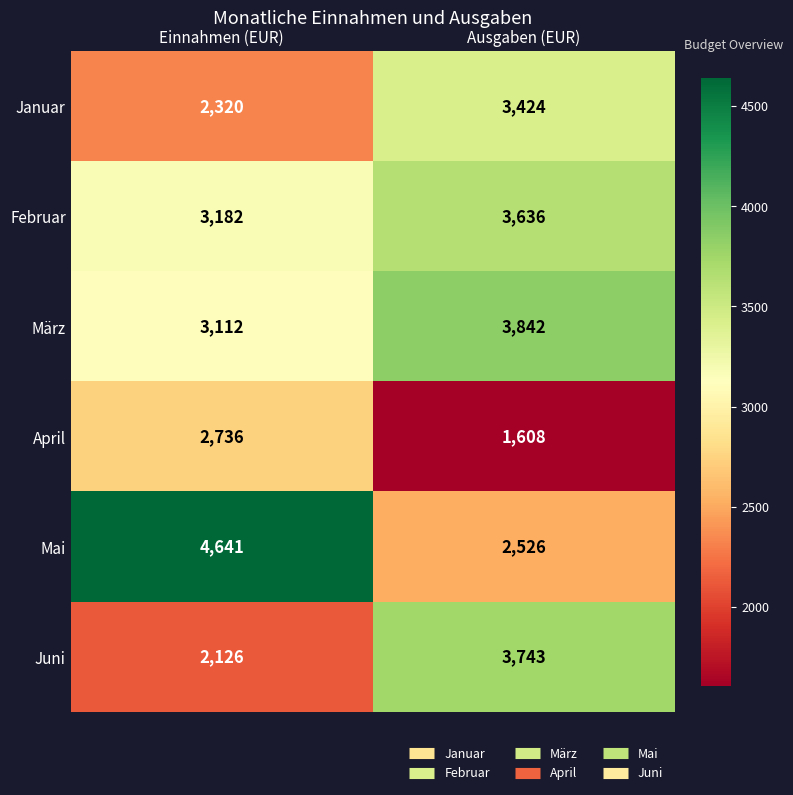

Which series has the largest total across all categories?

Mai